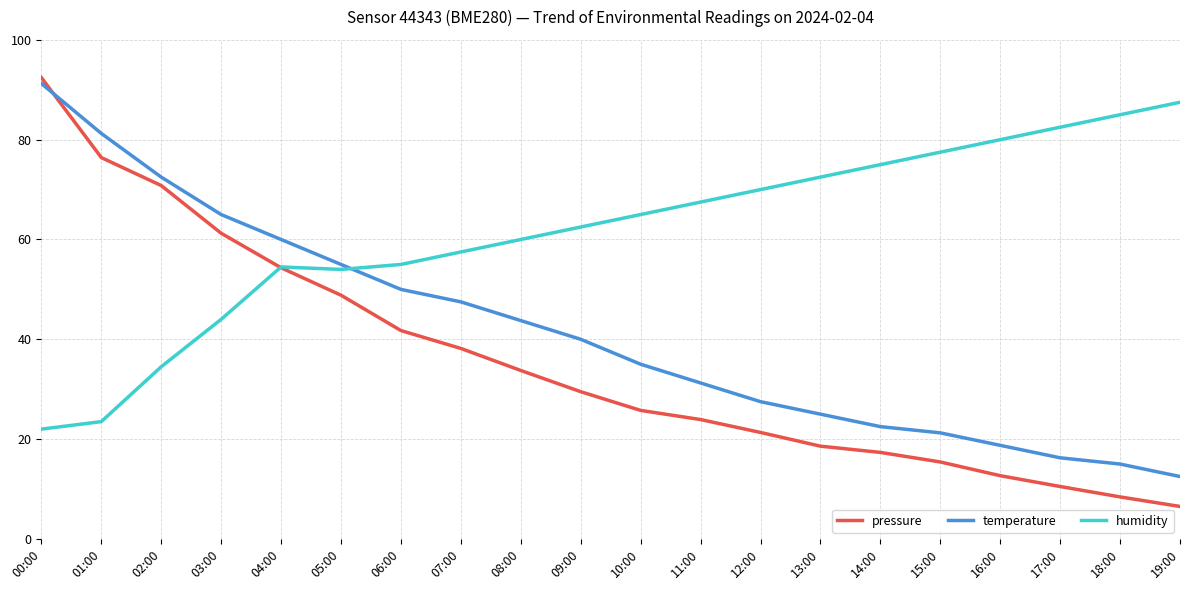

Which category has the highest value across all series?

00:00